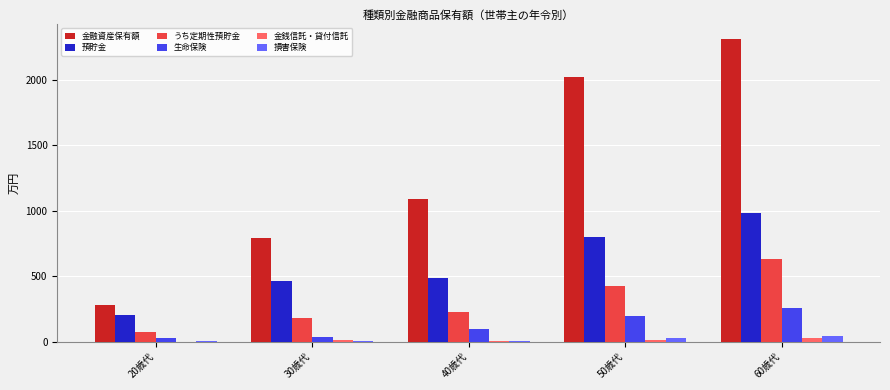

What is the difference between the 金融資産保有額 values at 60歳代 and 40歳代?

1222